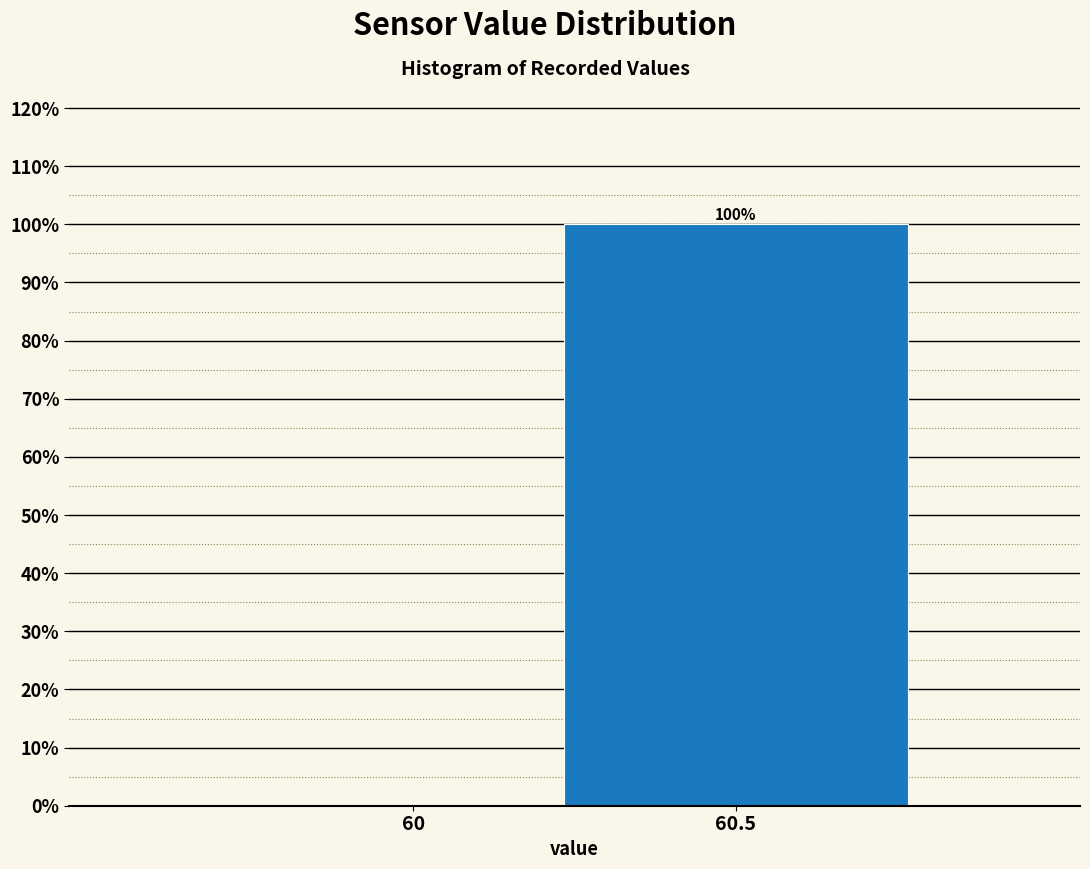

Reading left to right, extract all data points from this chart.

60=0	60.5=100